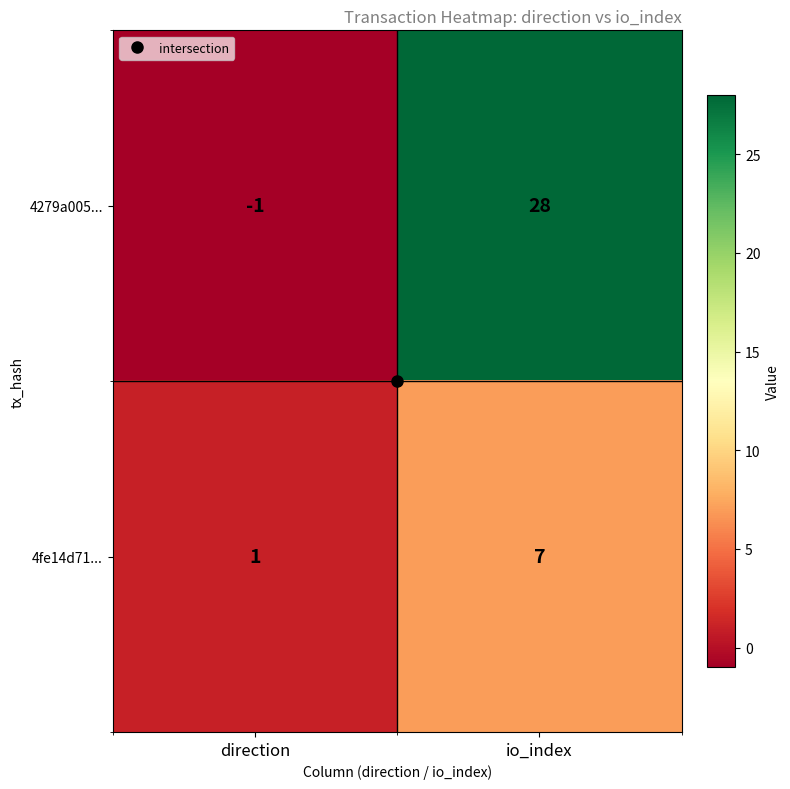

Which label corresponds to the smallest value in the chart?

direction